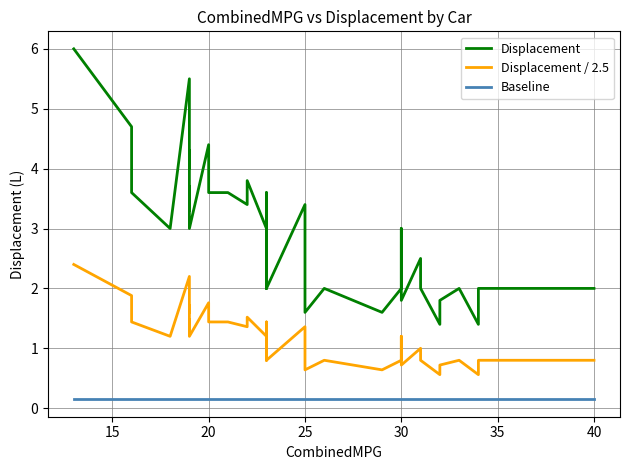

What is the difference between the maximum and second lowest values in the Displacement / 2.5 series?

1.8